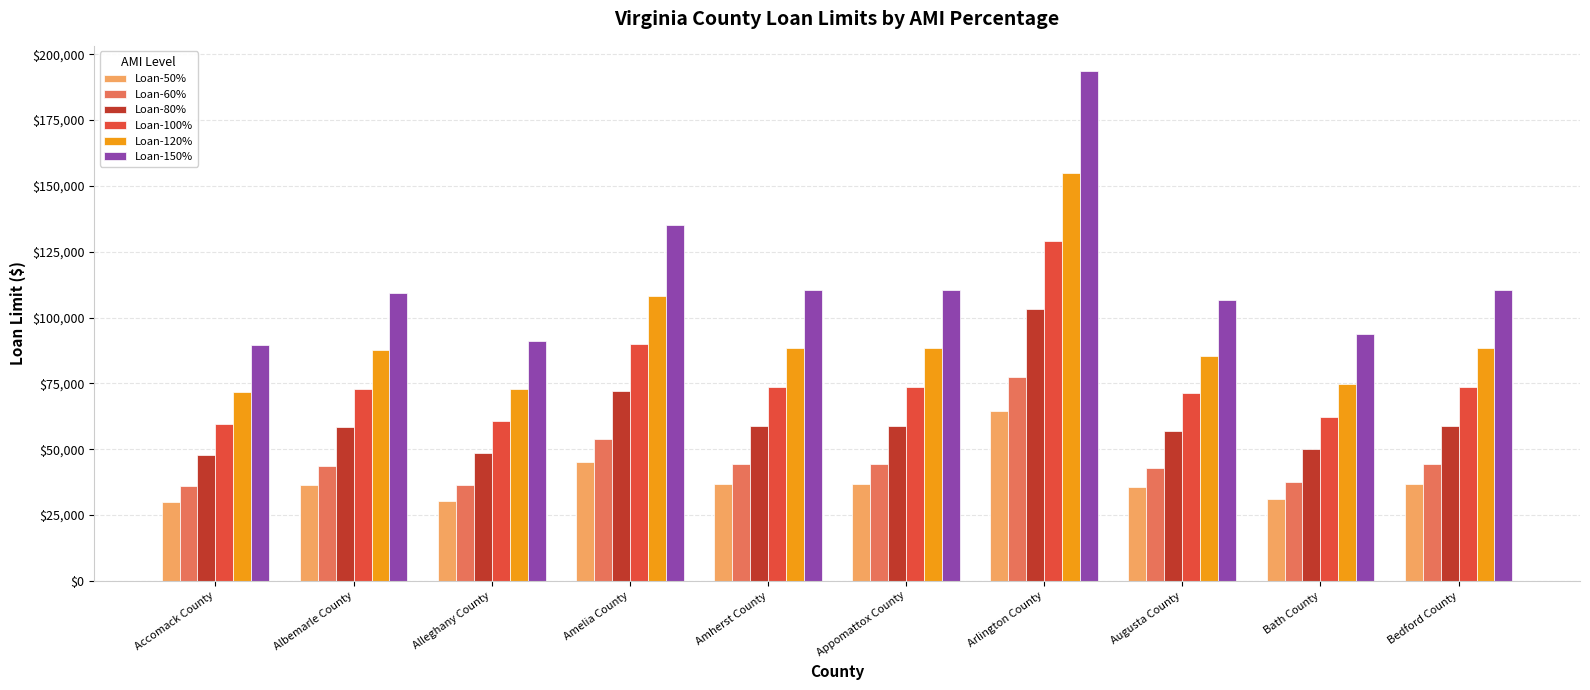

How many groups of bars are there?

10